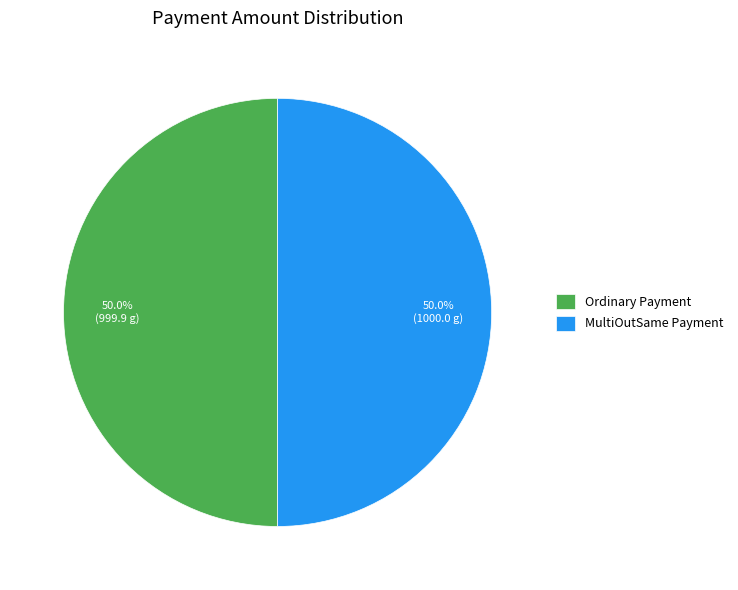

Is the sum of Ordinary Payment and MultiOutSame Payment greater than half?

Yes